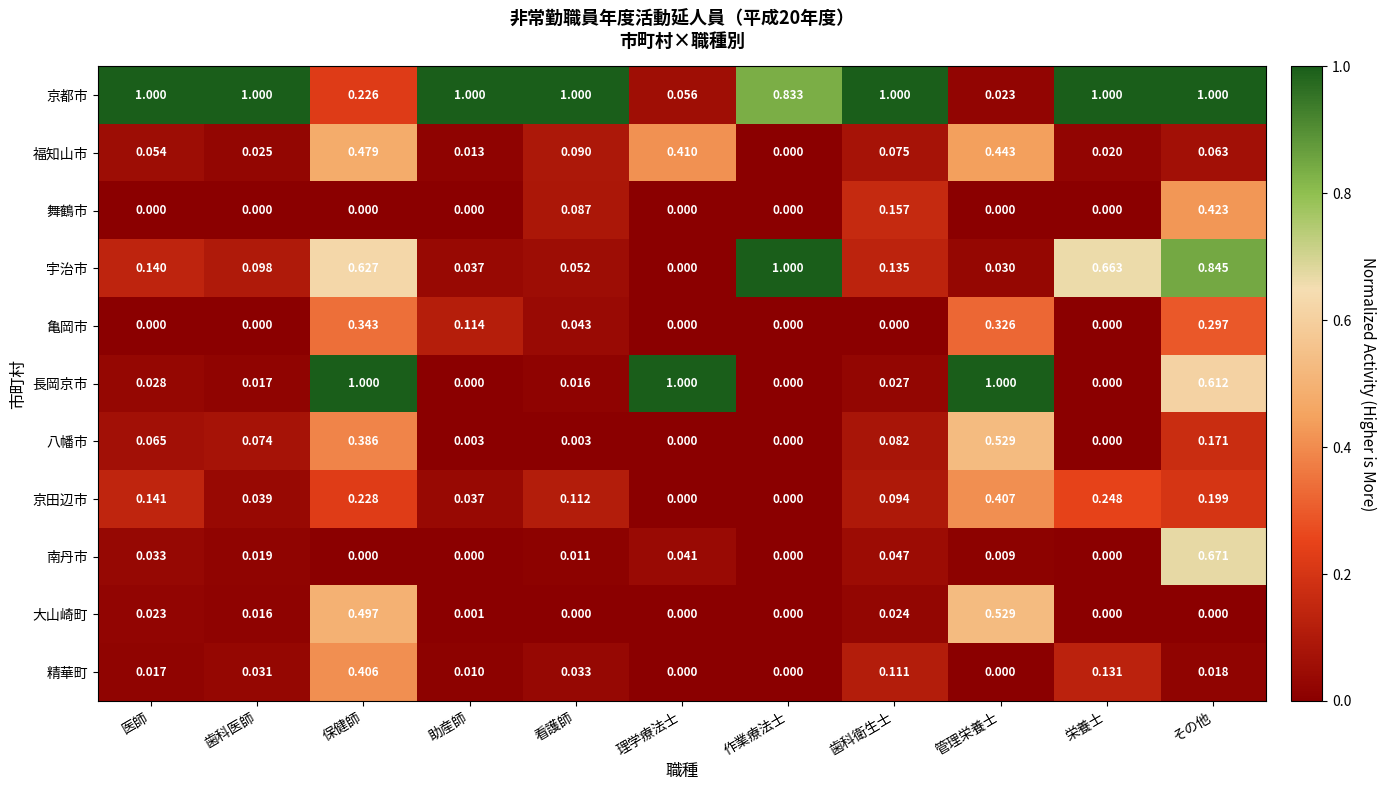

At which category is the sum across all series the highest?

その他